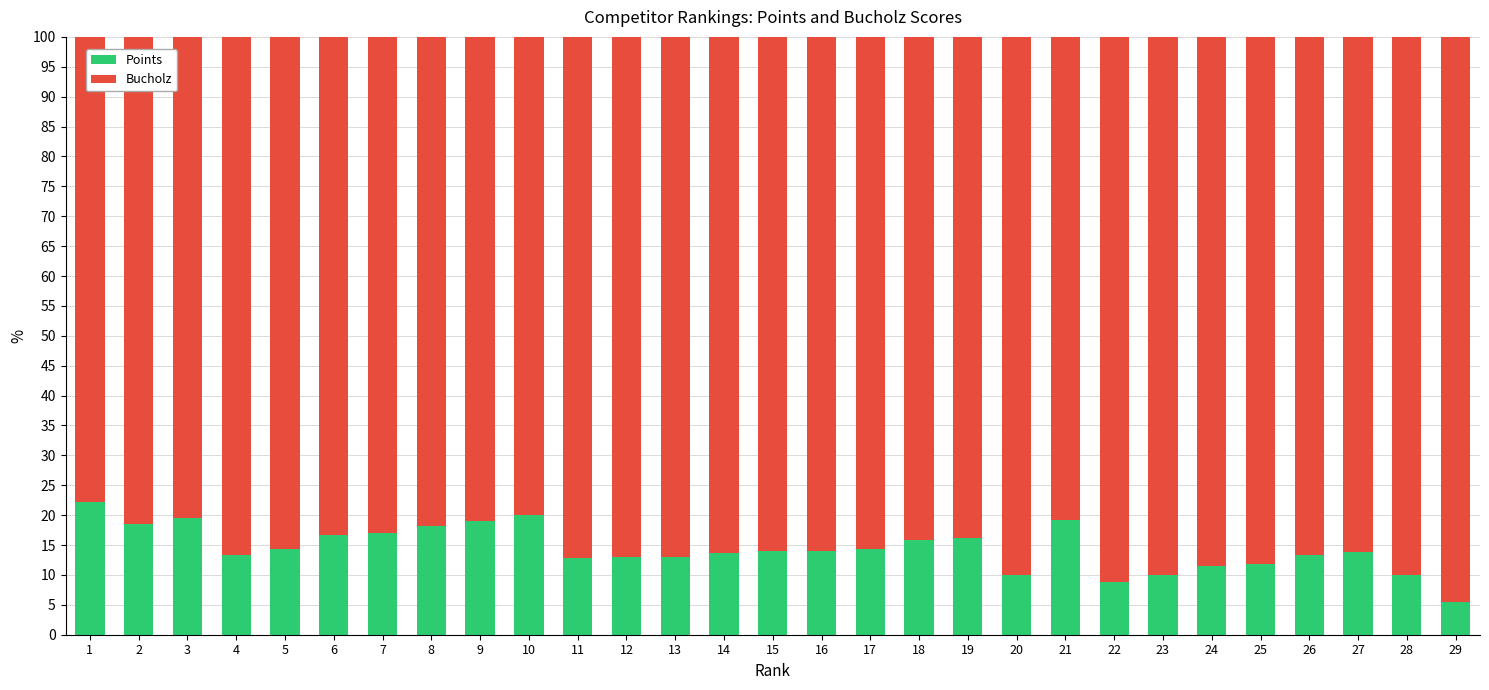

What is the sum of all Points values?

419.5